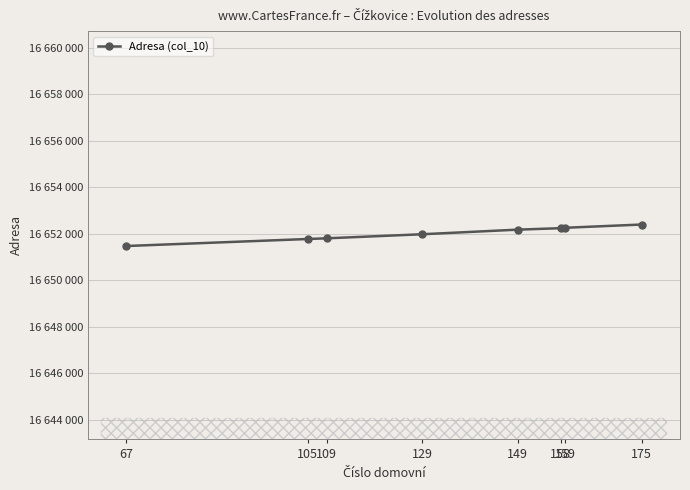

Which has a higher value, 149 or 129?

149